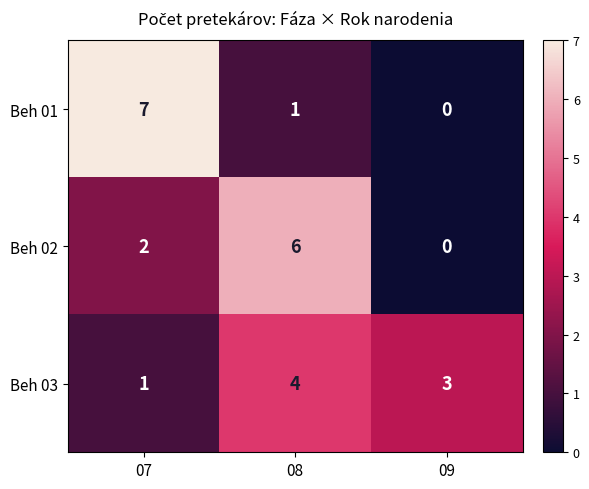

What is the approximate value of Beh 03 at 08?

4